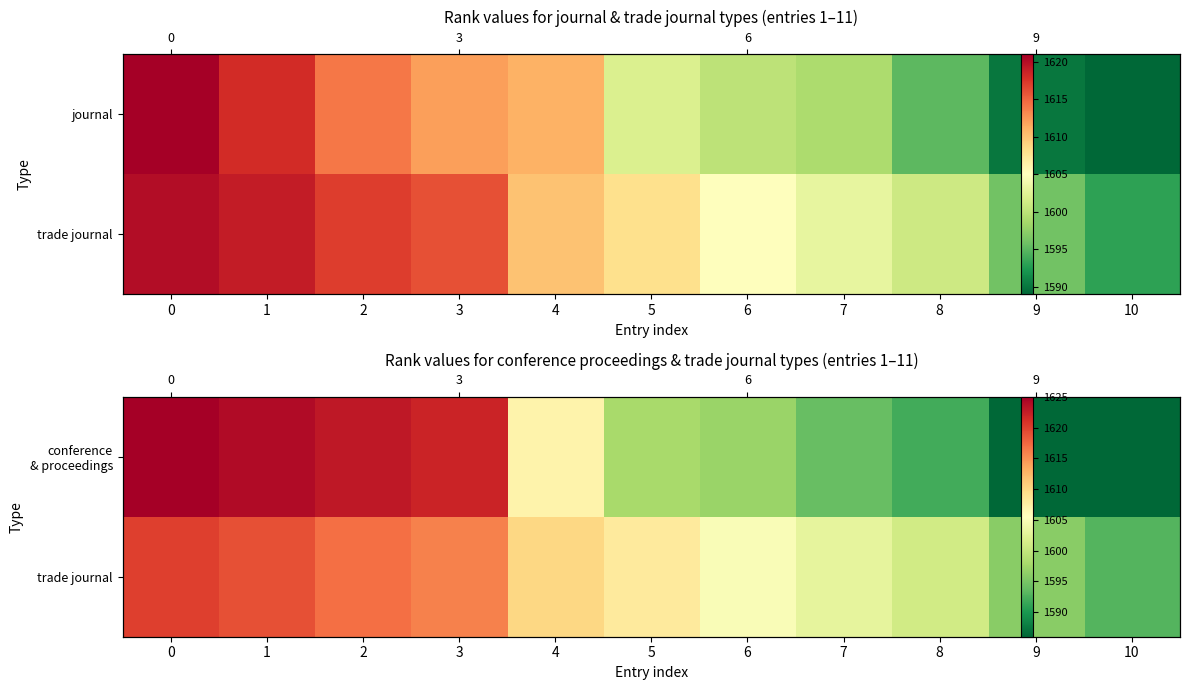

Where is trade journal nearest to the value 1606?

6